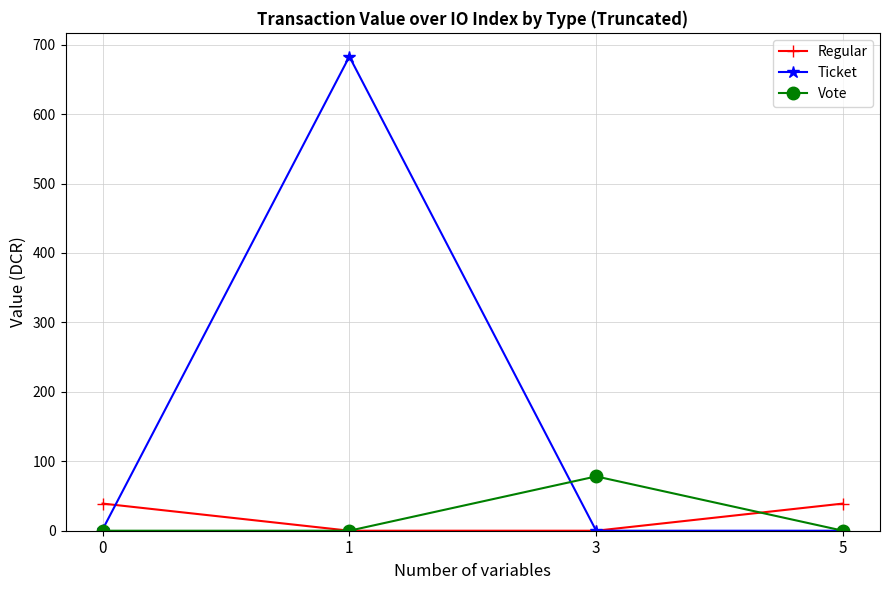

What is the difference between the maximum and minimum values in the Regular series?

39.1